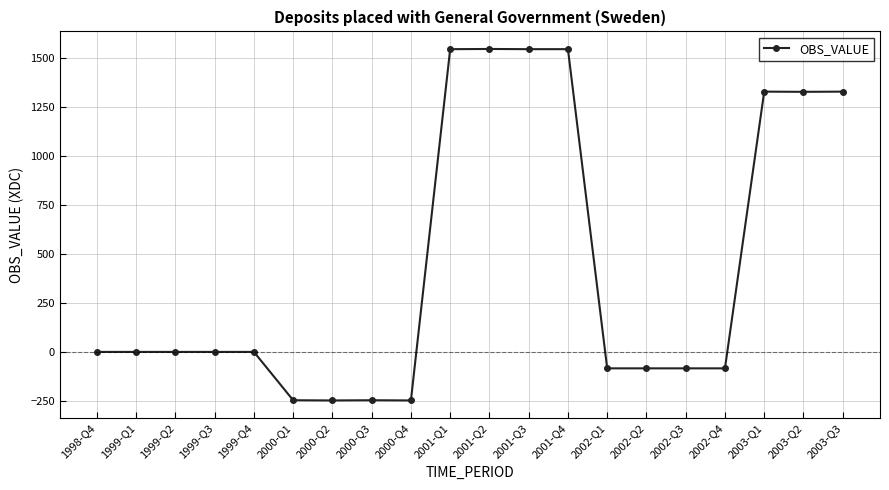

What is the difference between the values at 2001-Q3 and 2003-Q2?

218